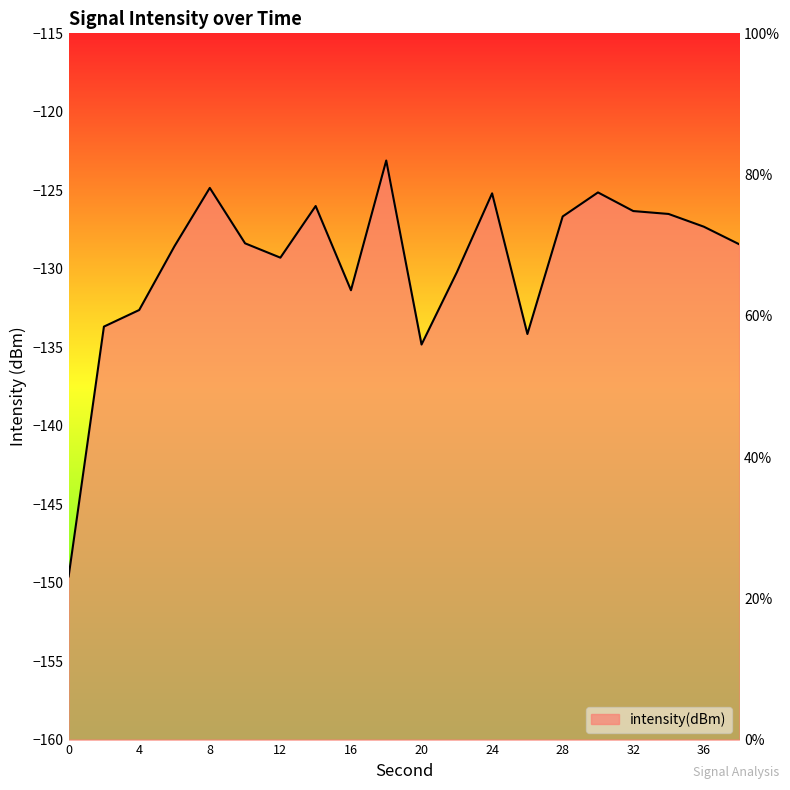

Reading right to left, transcribe all the data shown in this chart.

-128.4	-127.3	-126.5	-126.3	-125.1	-126.7	-134.2	-125.2	-130.2	-134.8	-123.1	-131.4	-126.0	-129.3	-128.4	-124.8	-128.6	-132.6	-133.7	-149.6